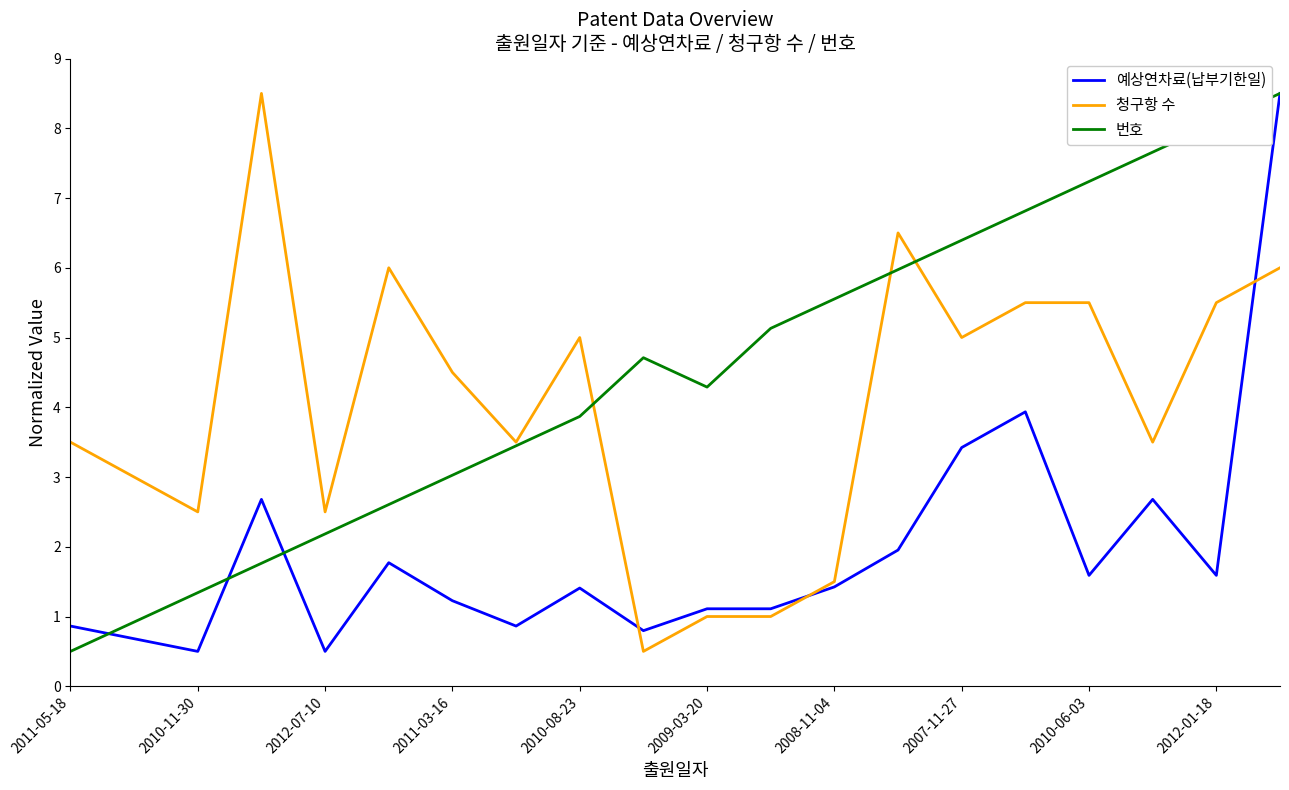

Reading left to right, extract all data points from this chart.

예상연차료(납부기한일): 0.9	0.7	0.5	2.7	0.5	1.8	1.2	0.9	1.4	0.8	1.1	1.1	1.4	2.0	3.4	3.9	1.6	2.7	1.6	8.5
청구항 수: 3.5	3.0	2.5	8.5	2.5	6.0	4.5	3.5	5.0	0.5	1.0	1.0	1.5	6.5	5.0	5.5	5.5	3.5	5.5	6.0
번호: 0.5	0.9	1.3	1.8	2.2	2.6	3.0	3.4	3.9	4.7	4.3	5.1	5.6	6.0	6.4	6.8	7.2	7.7	8.1	8.5